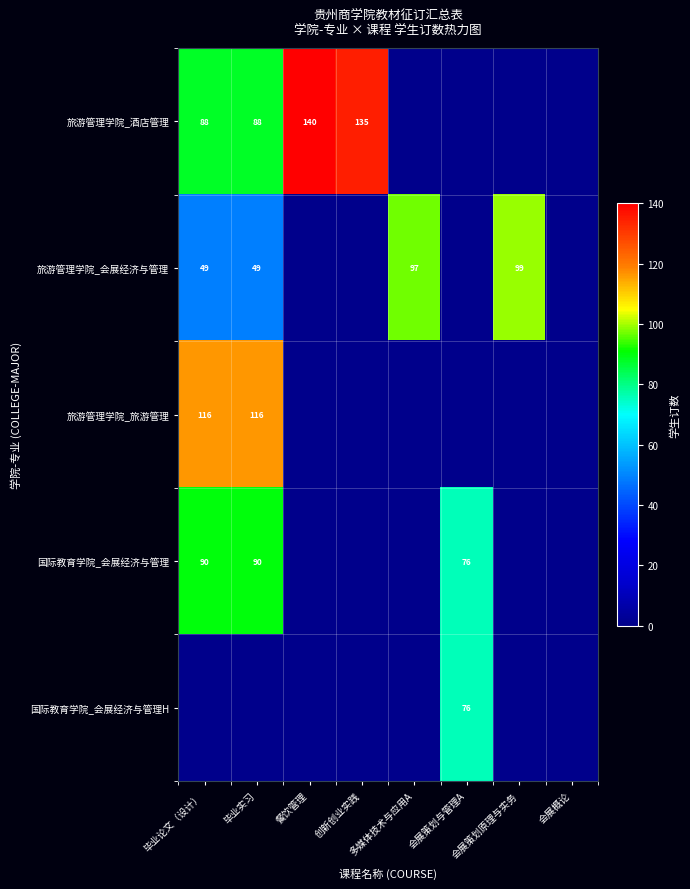

At which label does 国际教育学院_会展经济与管理 reach its peak?

毕业论文（设计）